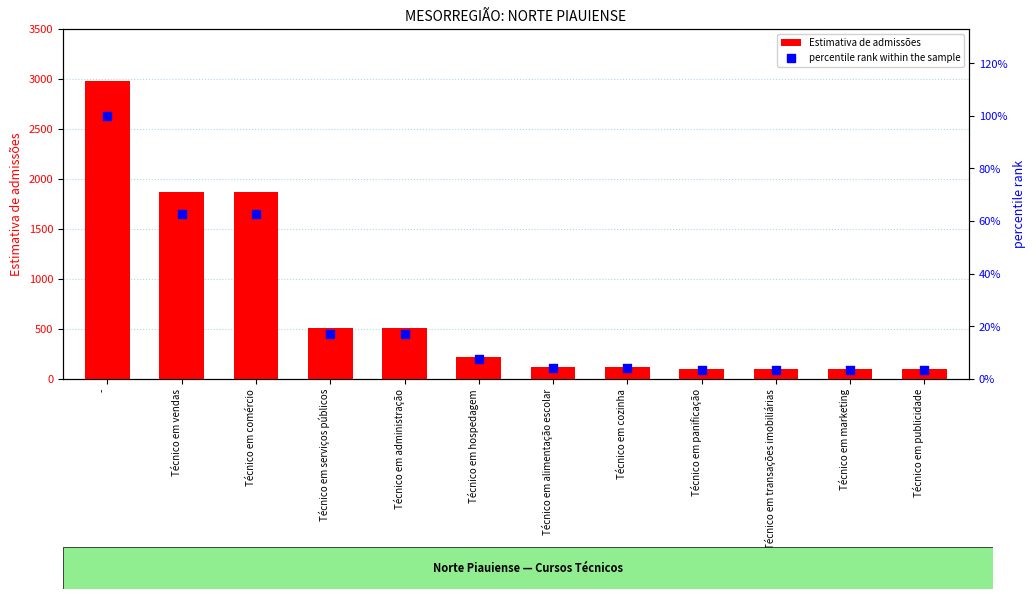

Which series reaches the minimum Y coordinate?

percentile rank within the sample